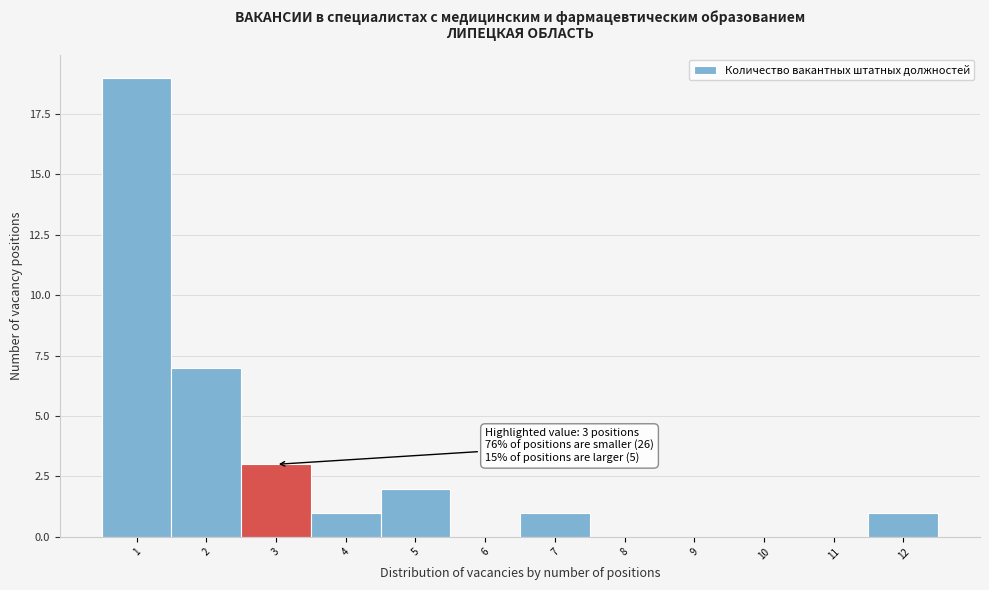

Over which range of the x-axis is the bar tallest?

0.5 to 1.5